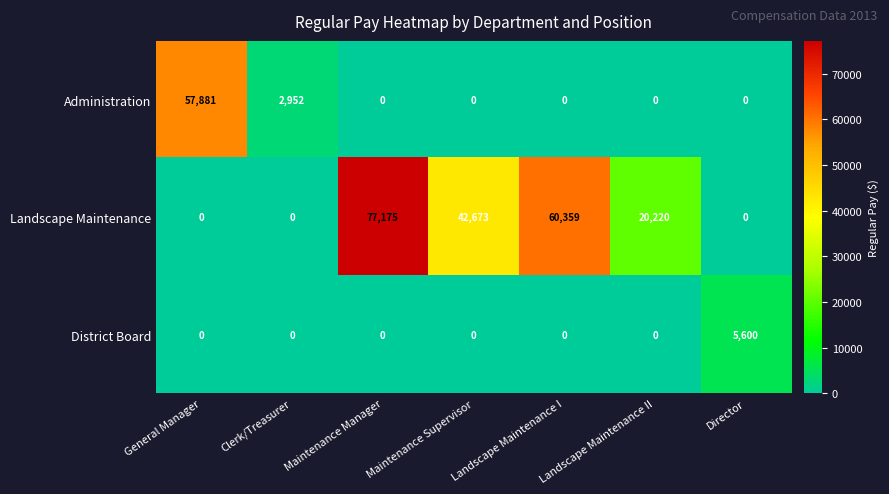

At which label is Landscape Maintenance closest to 38587?

Maintenance Supervisor